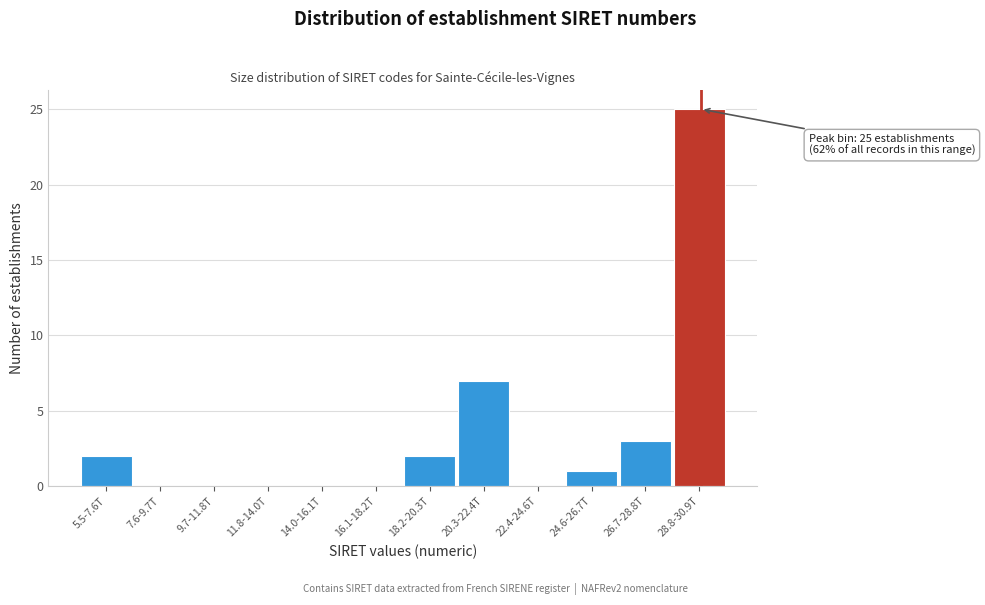

Reading left to right, what are all the values shown in this chart?

5.5-7.6T=2	7.6-9.7T=0	9.7-11.8T=0	11.8-14.0T=0	14.0-16.1T=0	16.1-18.2T=0	18.2-20.3T=2	20.3-22.4T=7	22.4-24.6T=0	24.6-26.7T=1	26.7-28.8T=3	28.8-30.9T=25